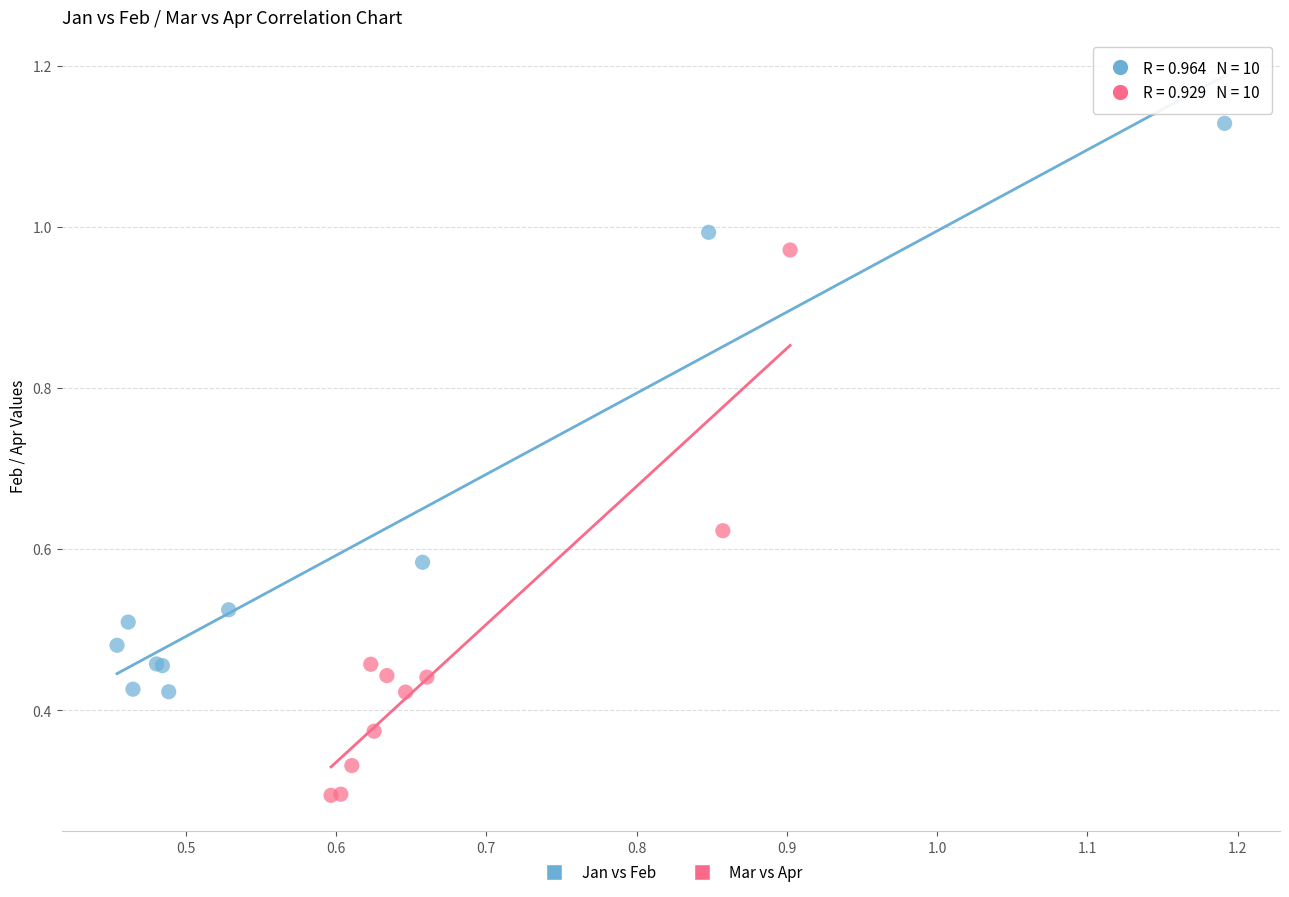

Which series contains the highest Y value?

Jan vs Feb